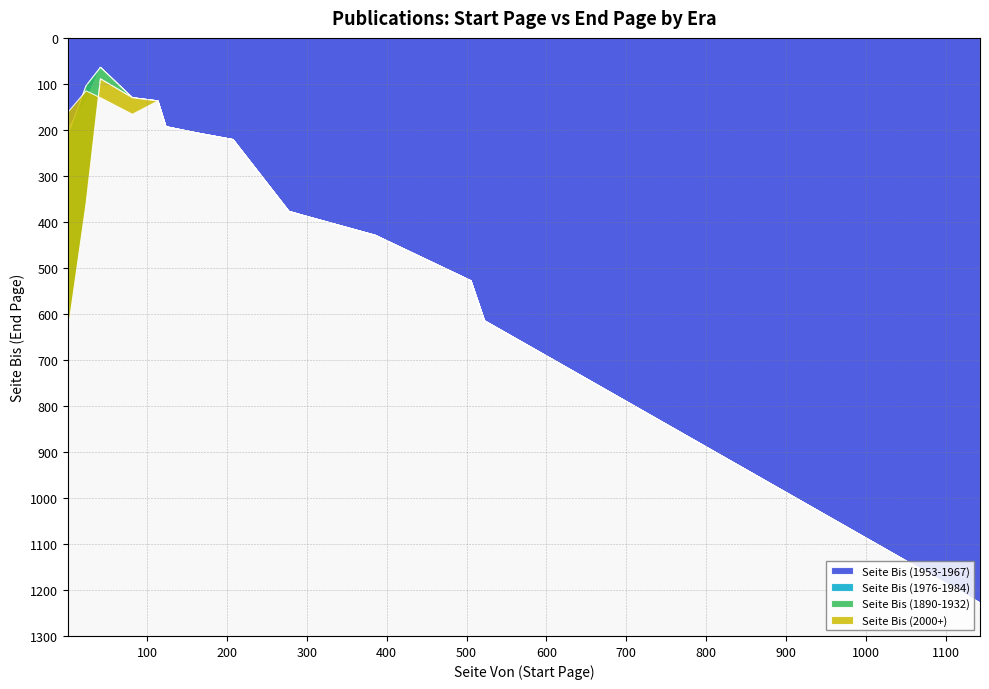

Between 1 and 385, which is larger?

385